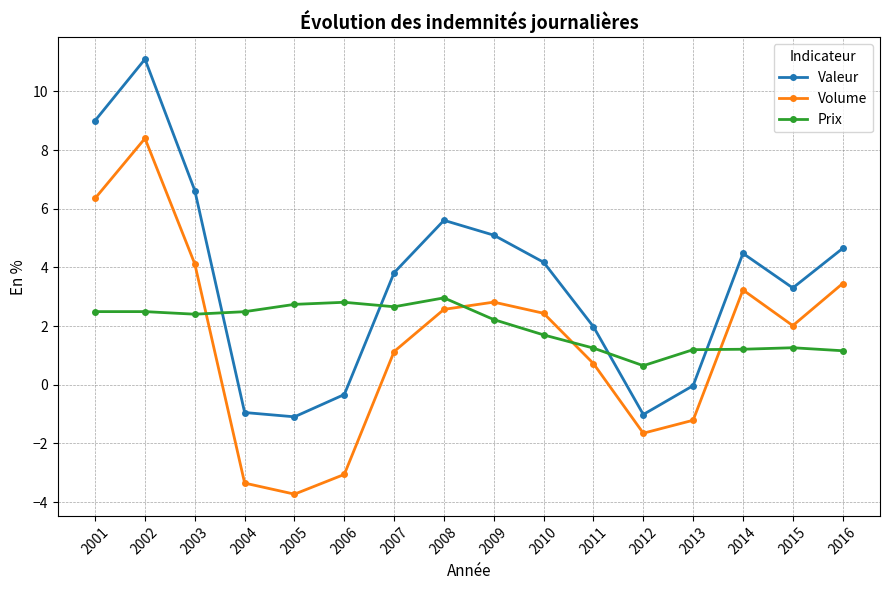

The Volume series shows 0.5 at 2010. True or false?

False